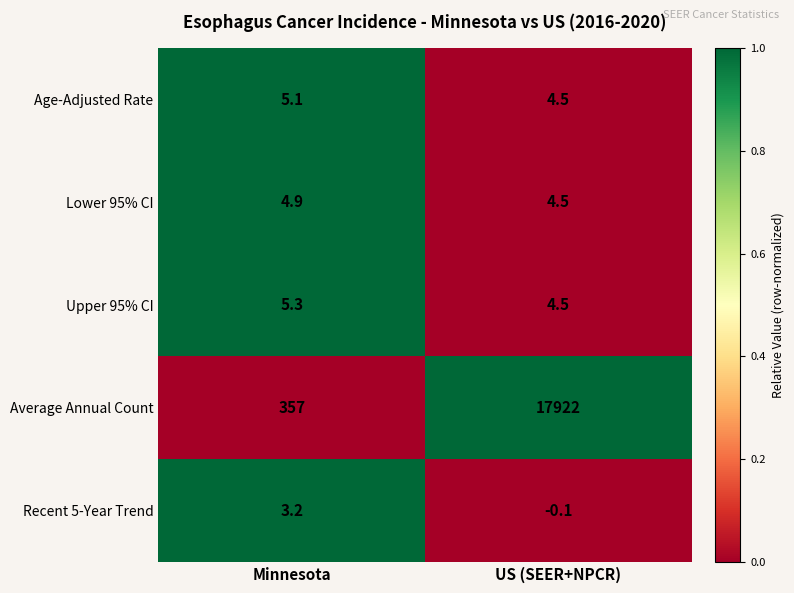

At which label does Upper 95% CI first exceed 5?

Minnesota